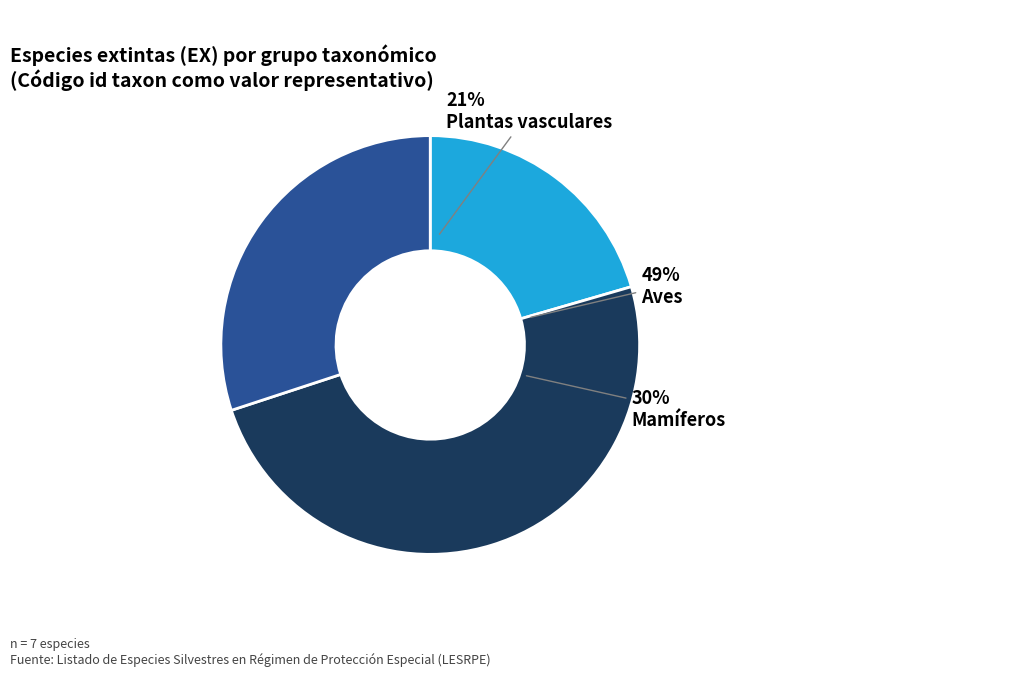

Count the number of slices in the pie.

7